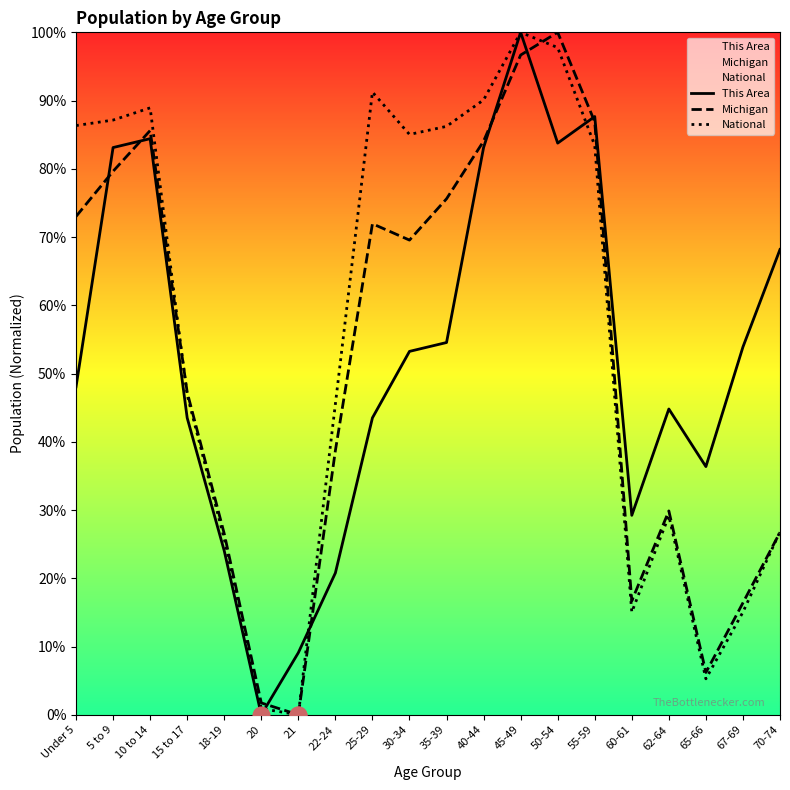

Reading right to left, what are all the values shown in this chart?

This Area: 70-74=68.2	67-69=53.9	65-66=36.4	62-64=44.8	60-61=29.2	55-59=87.7	50-54=83.8	45-49=100.0	40-44=83.1	35-39=54.5	30-34=53.2	25-29=43.5	22-24=20.8	21=9.1	20=0.0	18-19=24.0	15 to 17=43.5	10 to 14=84.4	5 to 9=83.1	Under 5=48.1
Michigan: 70-74=26.7	67-69=16.4	65-66=6.2	62-64=29.9	60-61=16.7	55-59=86.9	50-54=100.0	45-49=96.7	40-44=84.1	35-39=75.6	30-34=69.6	25-29=71.9	22-24=38.7	21=0.0	20=1.7	18-19=26.5	15 to 17=47.3	10 to 14=85.6	5 to 9=79.6	Under 5=73.0
National: 70-74=26.8	67-69=15.0	65-66=5.3	62-64=29.1	60-61=15.0	55-59=83.4	50-54=97.8	45-49=100.0	40-44=90.1	35-39=86.2	30-34=85.0	25-29=91.2	22-24=45.5	21=0.0	20=0.9	18-19=25.8	15 to 17=46.9	10 to 14=88.9	5 to 9=87.1	Under 5=86.3